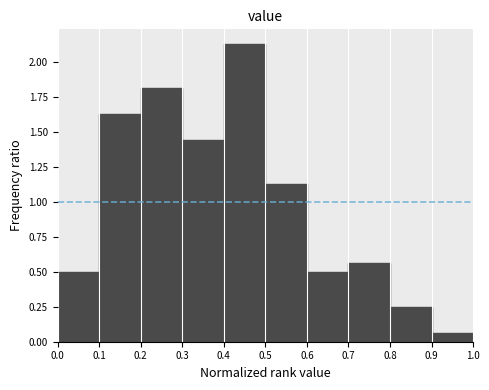

Reading left to right, list every bar in this chart as the range it spans on the x-axis followed by its height. The values are not printed on the chart, so give them approximately, as read against the axis.

0.0 to 0.1: 0.50
0.1 to 0.2: 1.65
0.2 to 0.3: 1.80
0.3 to 0.4: 1.45
0.4 to 0.5: 2.15
0.5 to 0.6: 1.15
0.6 to 0.7: 0.50
0.7 to 0.8: 0.55
0.8 to 0.9: 0.25
0.9 to 1.0: 0.05